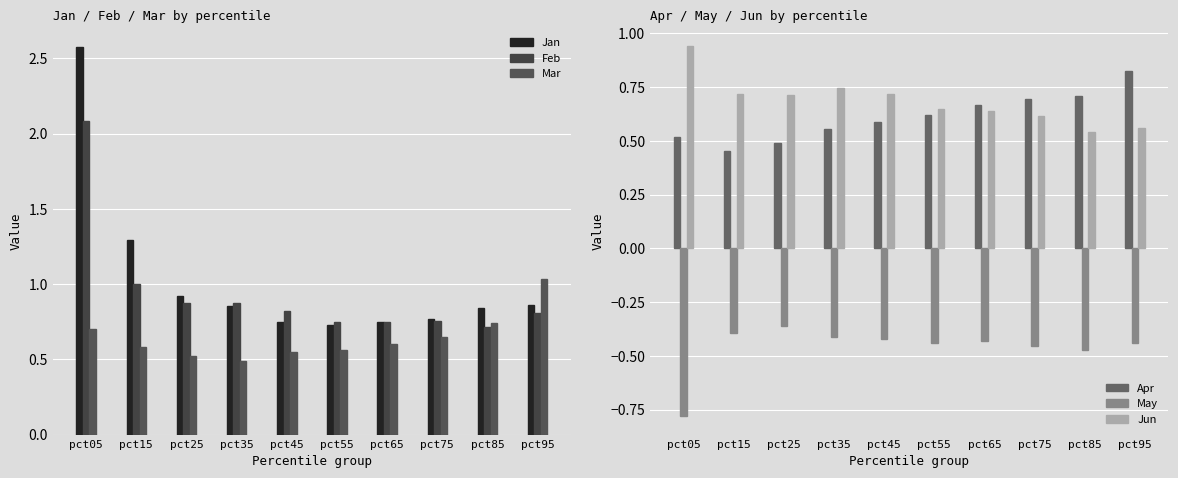

What is the difference between the highest and lowest values at pct75?

1.2